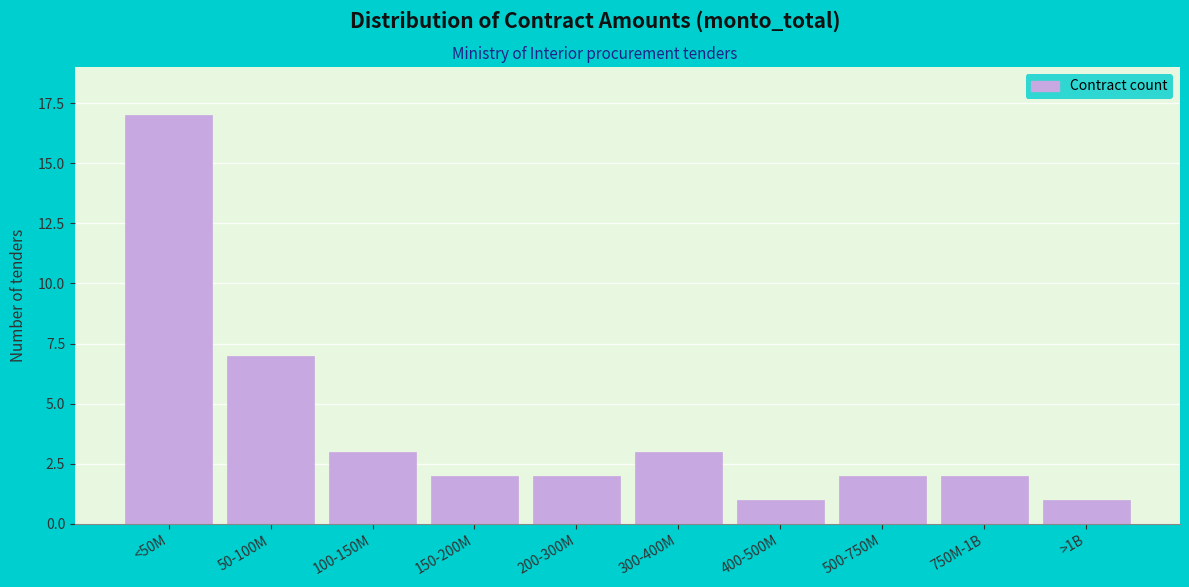

Reading left to right, list all the values displayed in this chart.

17	7	3	2	2	3	1	2	2	1